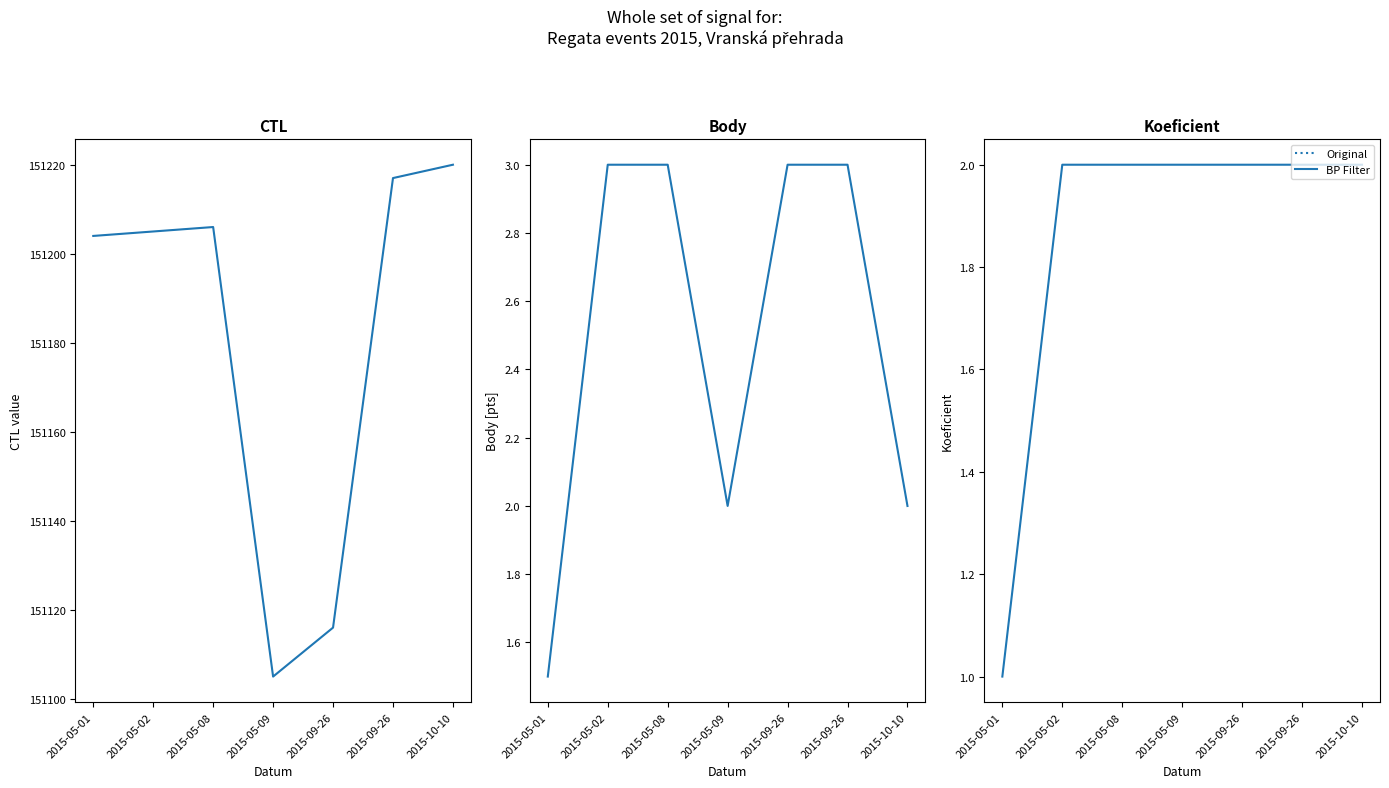

What is the value of the CTL point at the 7th from the left?

151220.0